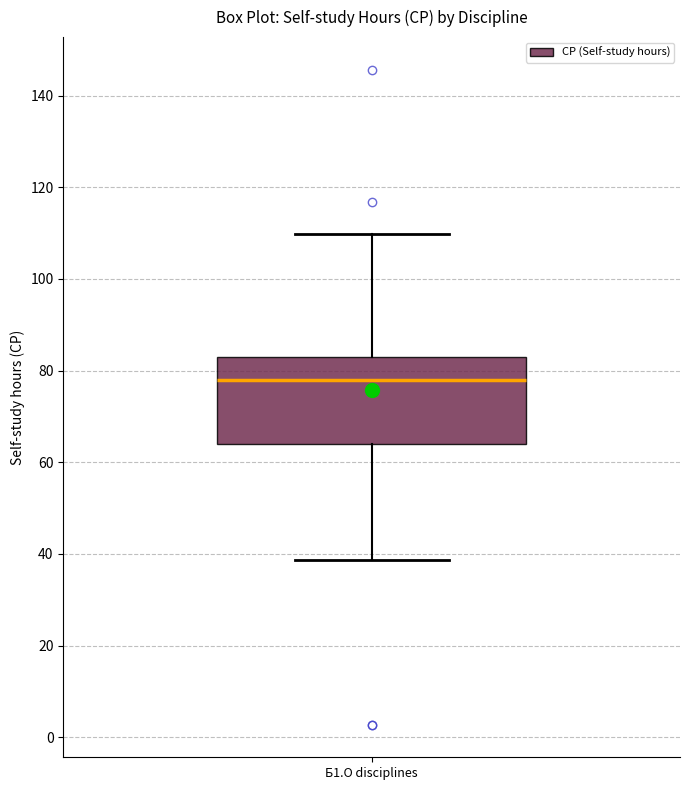

Where does the median line of the box for Б1.О disciplines sit on the y-axis? The values are not printed on the chart, so give them approximately, as read against the axis.

78